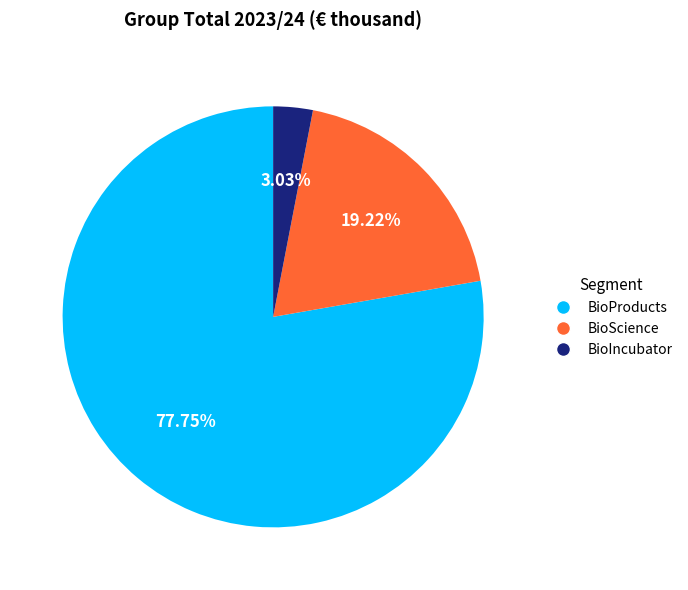

What is the majority slice?

BioProducts